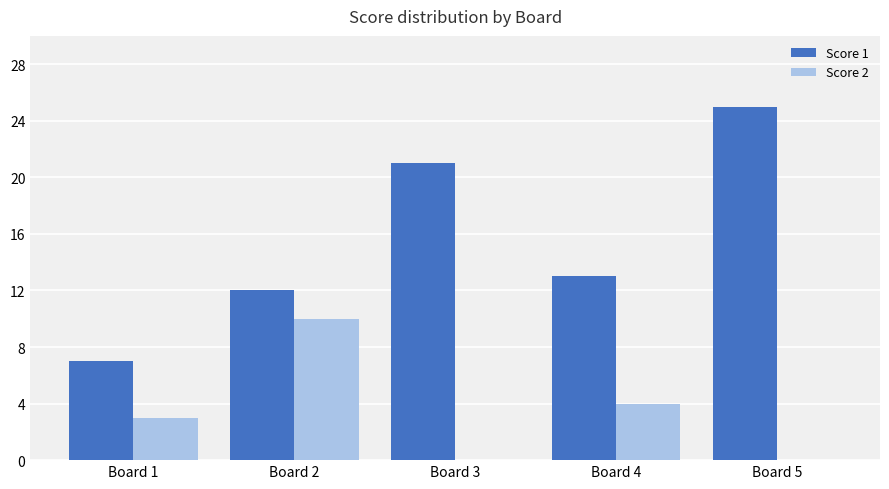

What is the approximate value of Score 2 at Board 2?

10